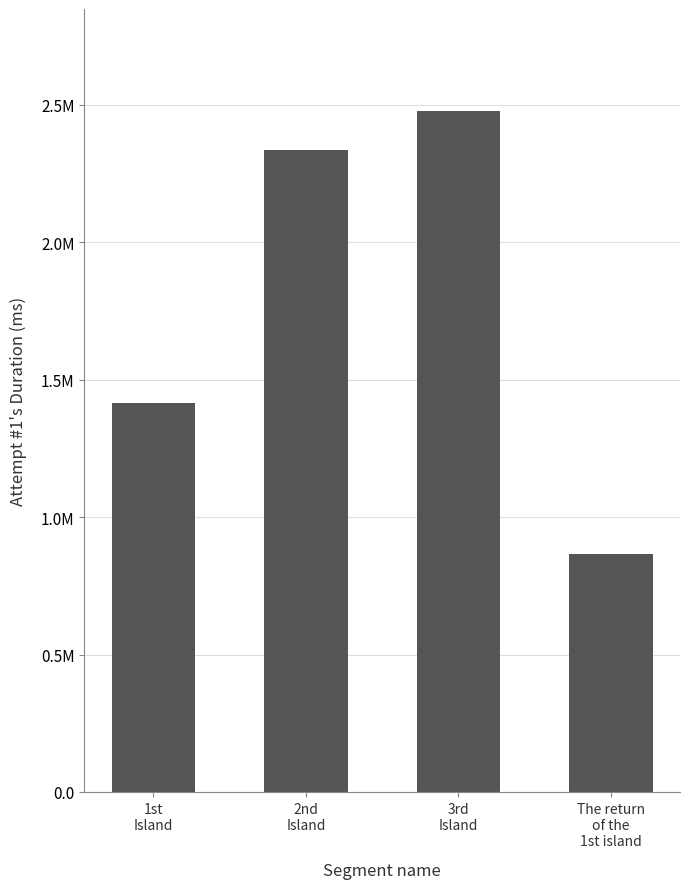

Does the chart contain any negative values?

No